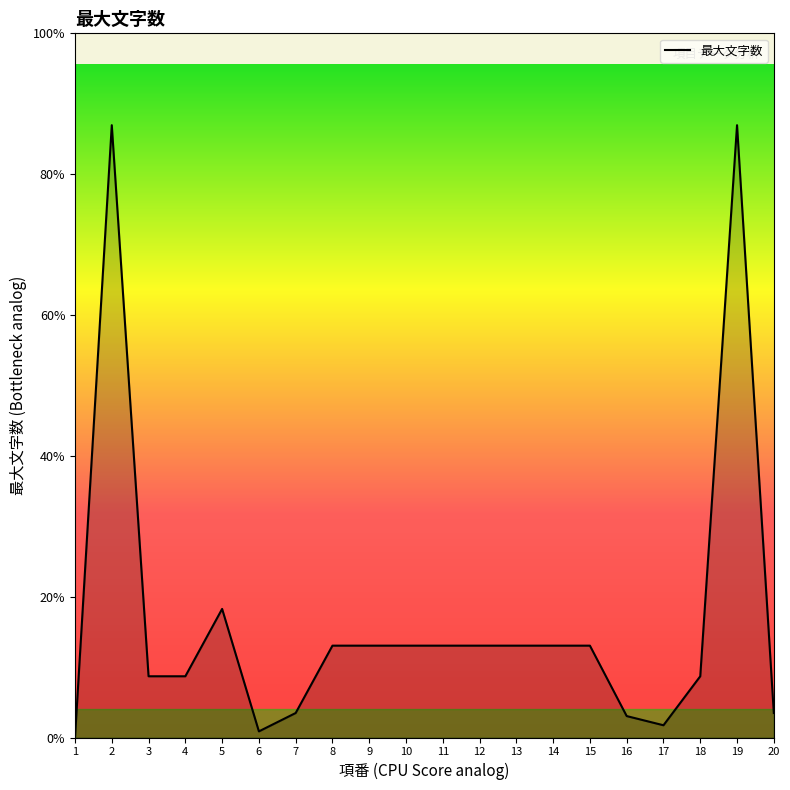

List the labels in order of value, largest first.

2, 19, 5, 8, 9, 10, 11, 12, 13, 14, 15, 3, 4, 18, 7, 20, 16, 17, 6, 1